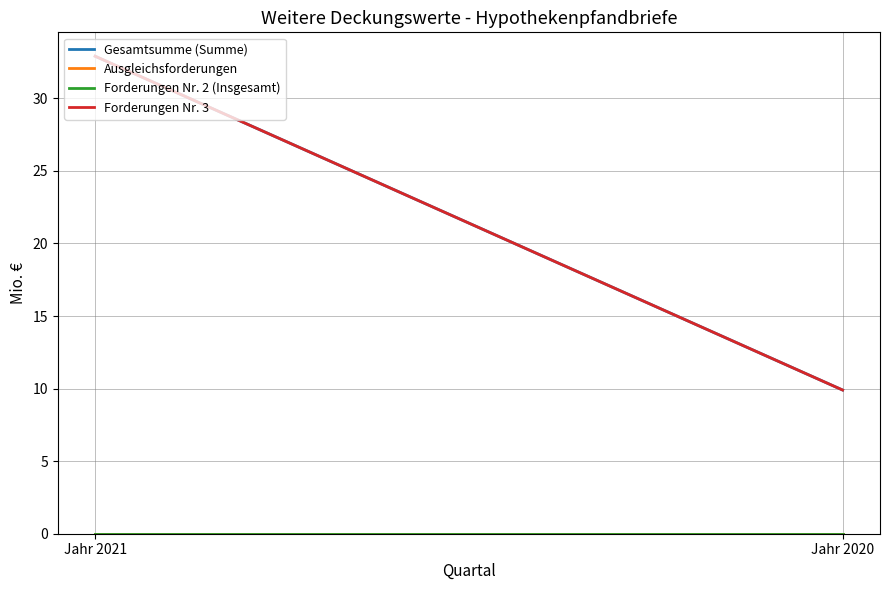

List the labels in order of Forderungen Nr. 2 (Insgesamt) value, largest first.

Jahr 2021, Jahr 2020